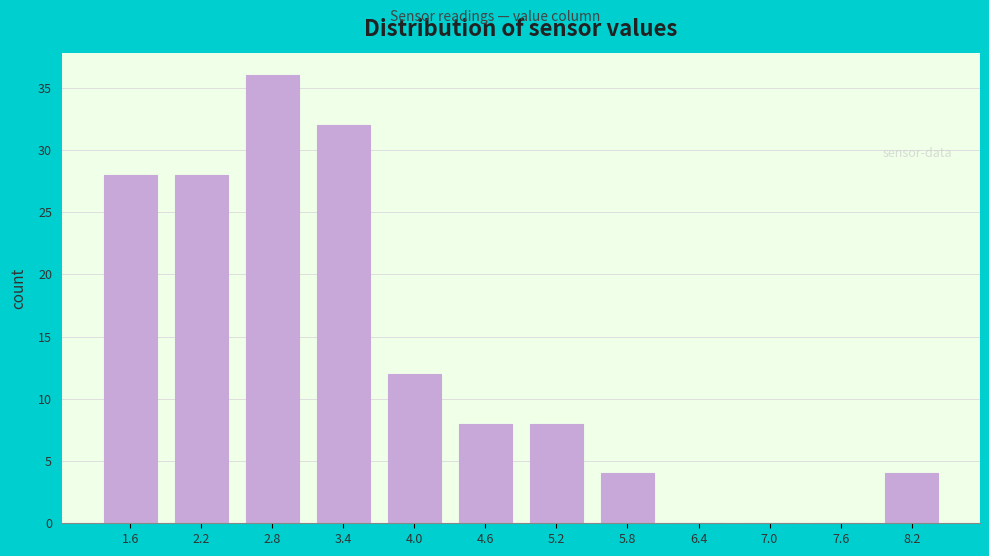

What is the height of the bar covering 1.9 to 2.5 on the x-axis? Neither the bar edges nor the heights are printed on the chart, so give them approximately, as read against the axes.

28